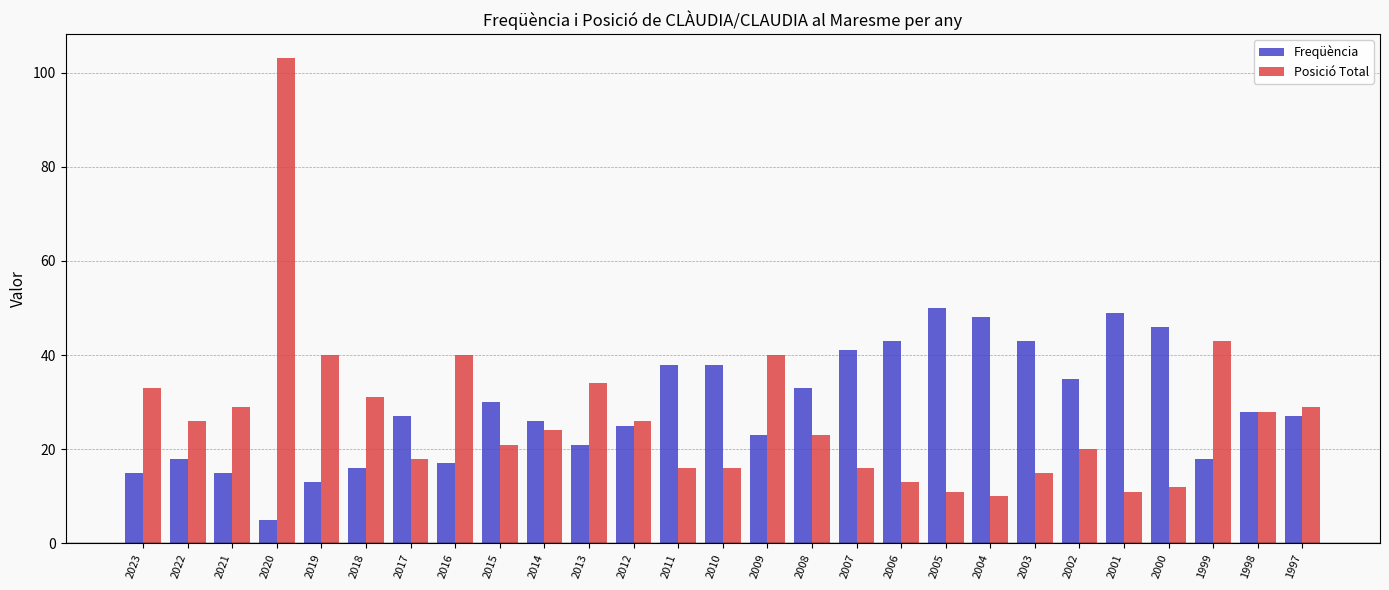

What is the sum of the Freqüència values at 2002 and 2000?

81